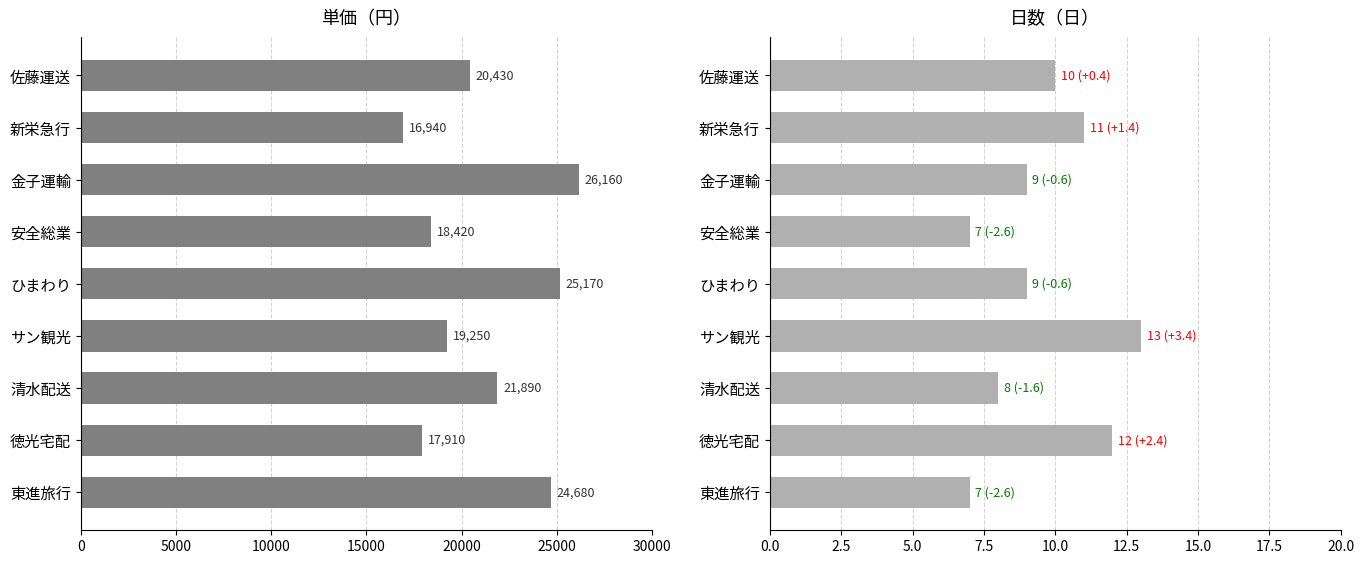

How many 日数 values are between 8 and 11?

5